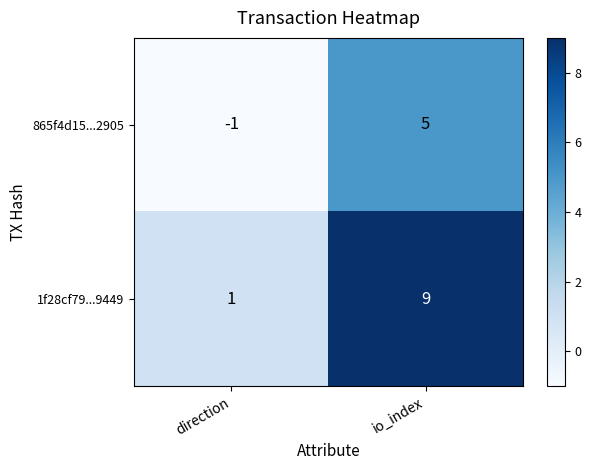

What is the difference between the maximum and minimum values in the 865f4d15...2905 series?

6